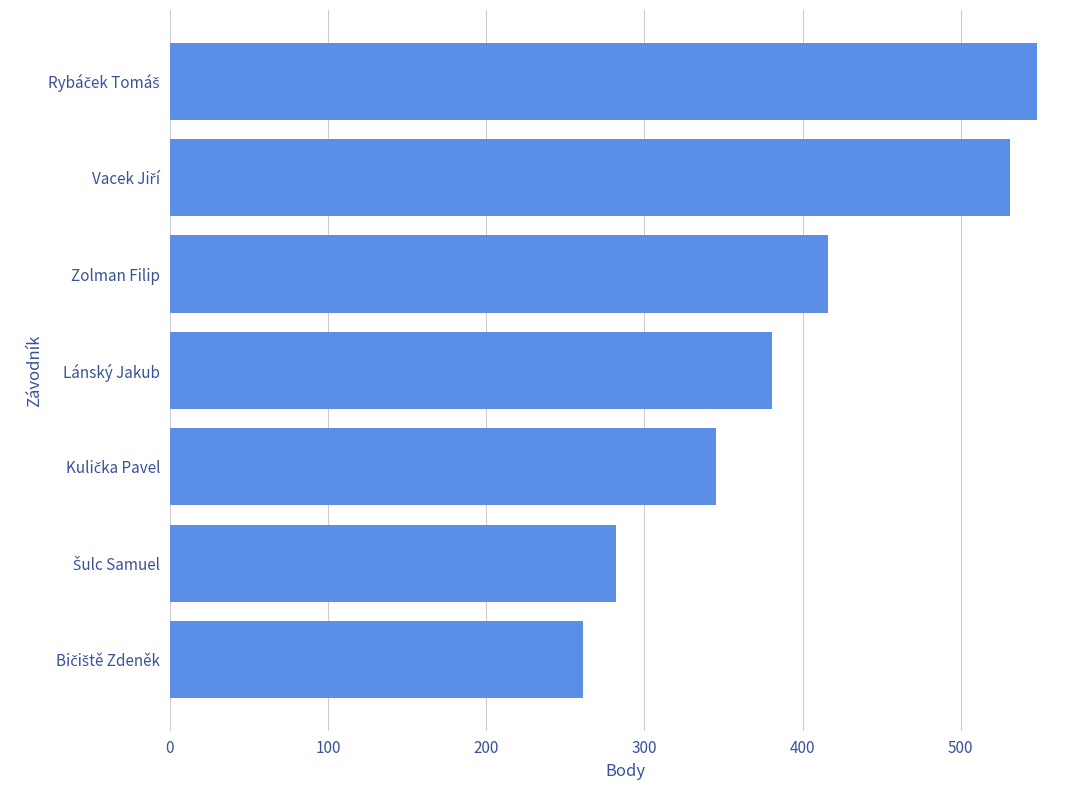

What is the smallest value displayed?

261